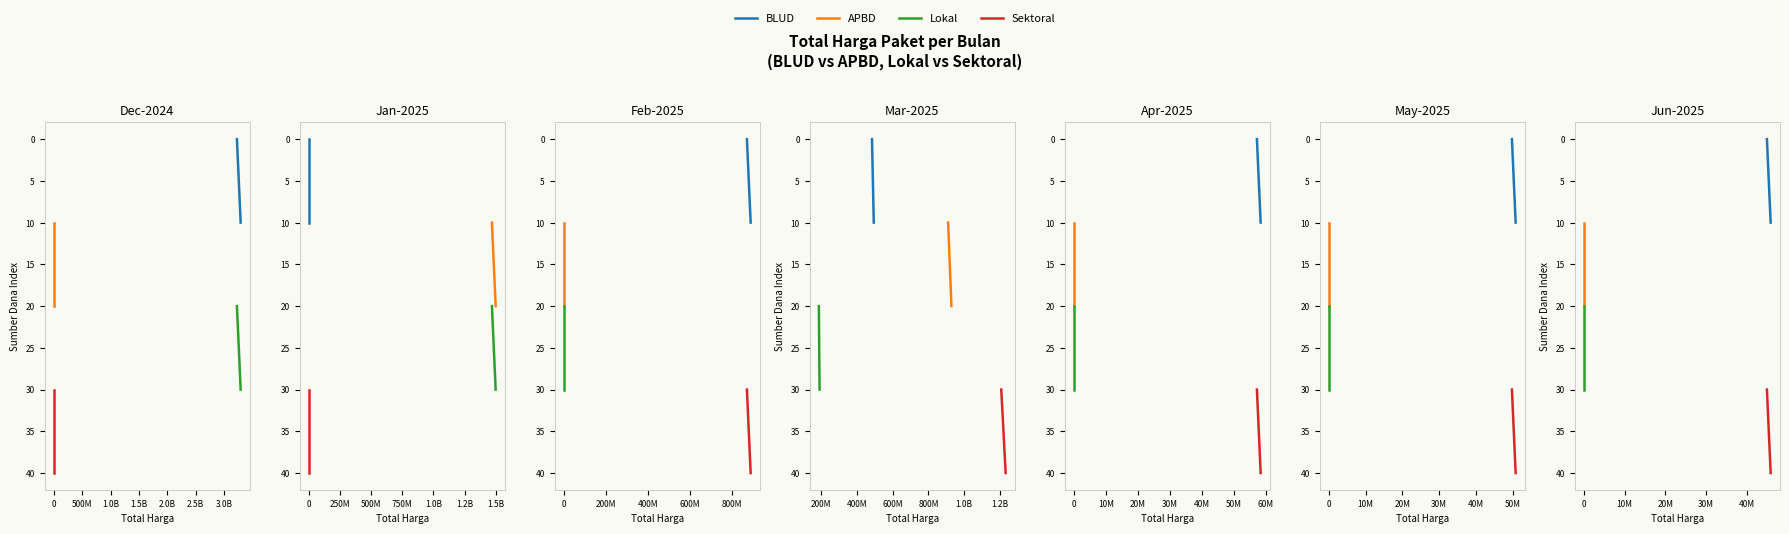

What are all the series names shown in the legend?

BLUD, APBD, Lokal, Sektoral